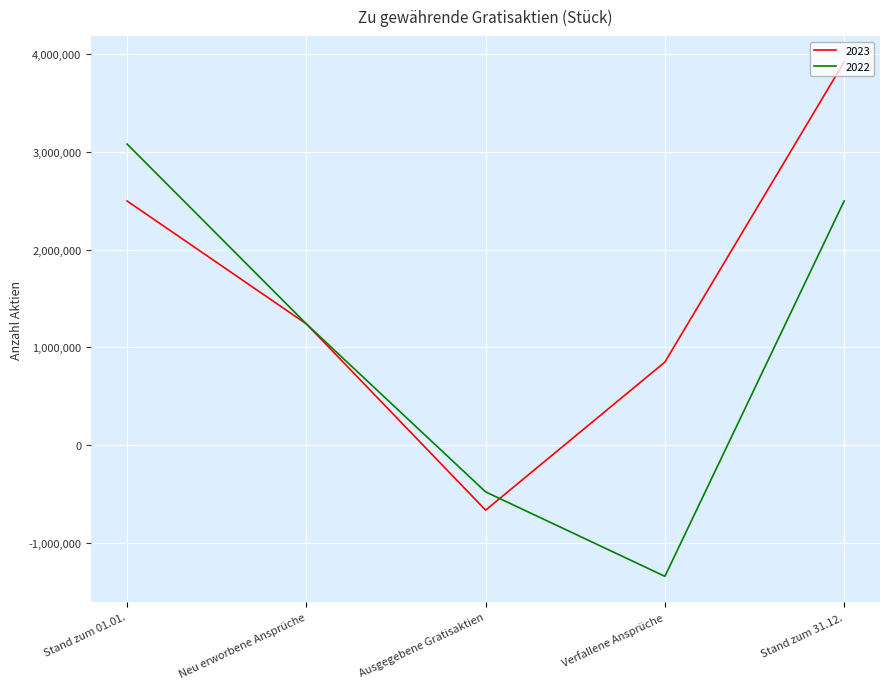

True or false: 2022 and 2023 cross at least once.

True